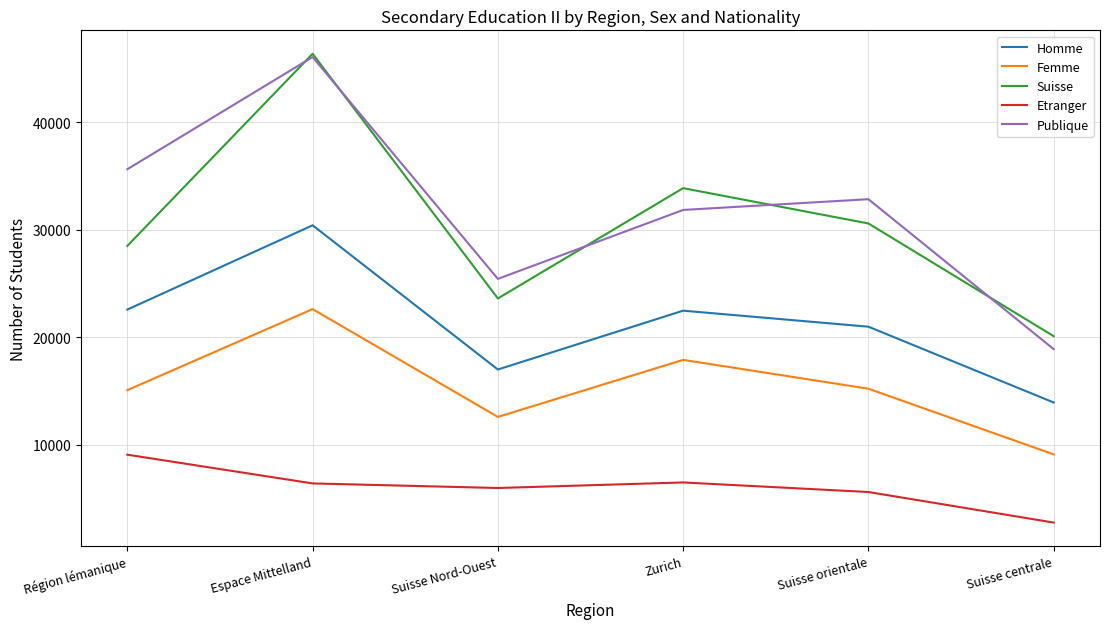

What is the minimum value shown in the chart?

2748